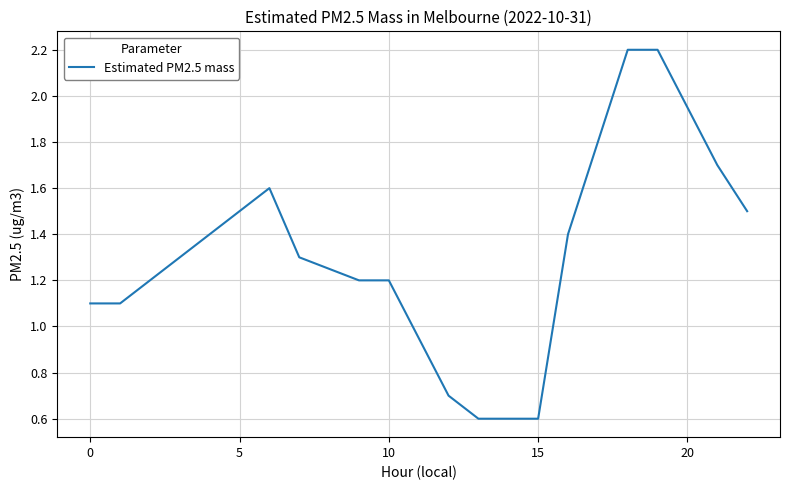

What is the maximum value shown in the chart?

2.2